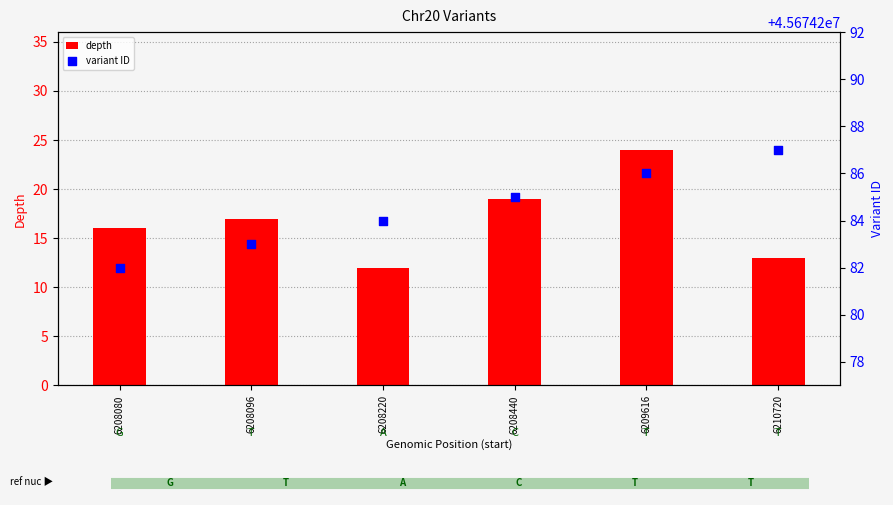

Which series has the largest Y range (max minus min)?

depth